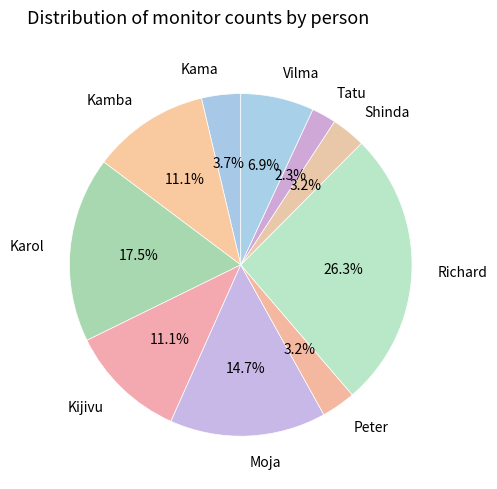

What is the largest slice in the pie chart?

Richard